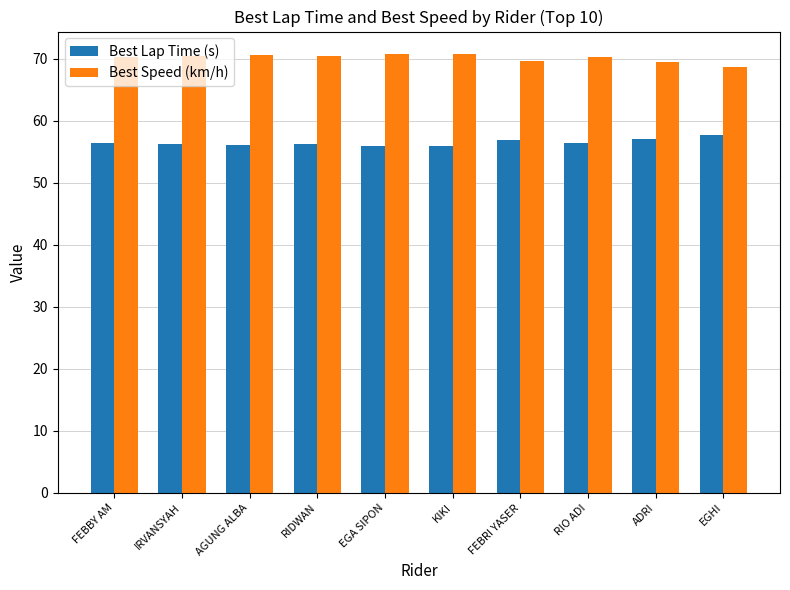

How many bars are there in total?

20